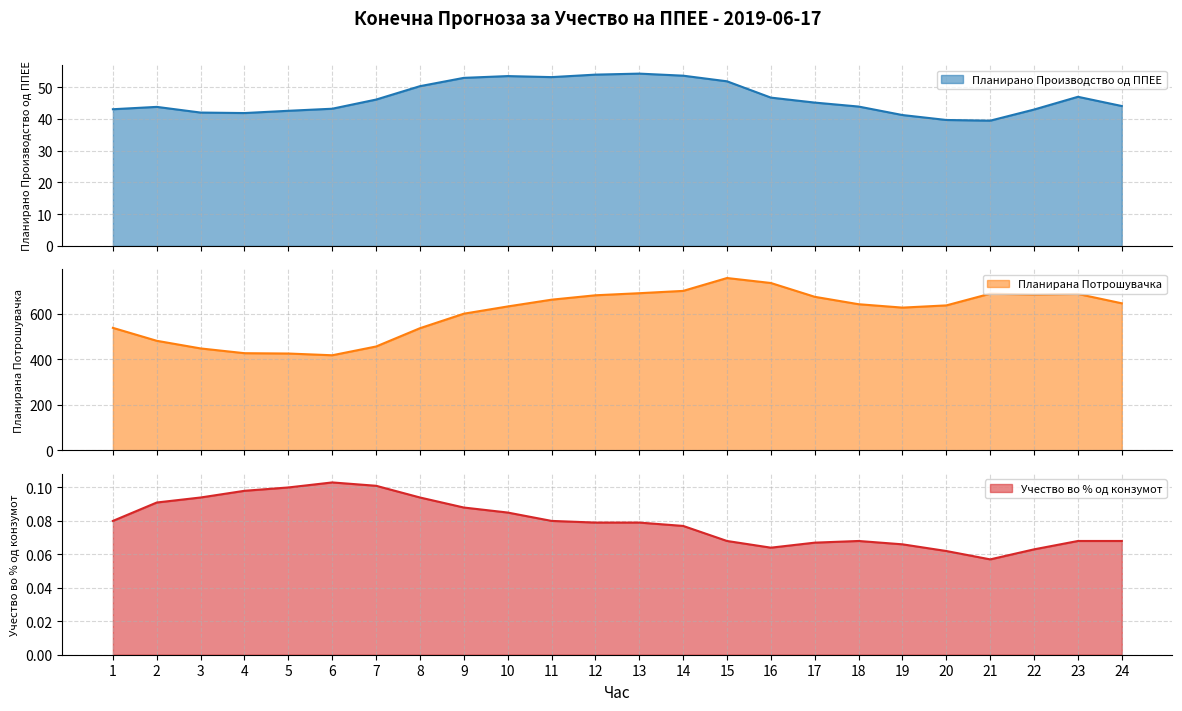

Which series has the widest spread of values?

Планирана Потрошувачка